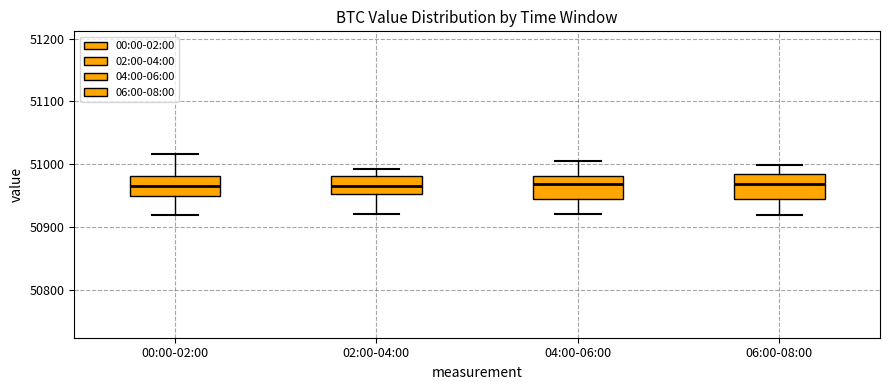

Reading left to right, transcribe this box plot: for each box, give where its median line is, the range the box spans, and where its two whiskers end, as read against the y-axis. The values are not printed on the chart, so give them approximately, as read against the axis.

00:00-02:00: median 50970, box 50950 to 50980, whiskers 50920 to 51020
02:00-04:00: median 50970, box 50950 to 50980, whiskers 50920 to 50990
04:00-06:00: median 50970, box 50950 to 50980, whiskers 50920 to 51000
06:00-08:00: median 50970, box 50950 to 50980, whiskers 50920 to 51000